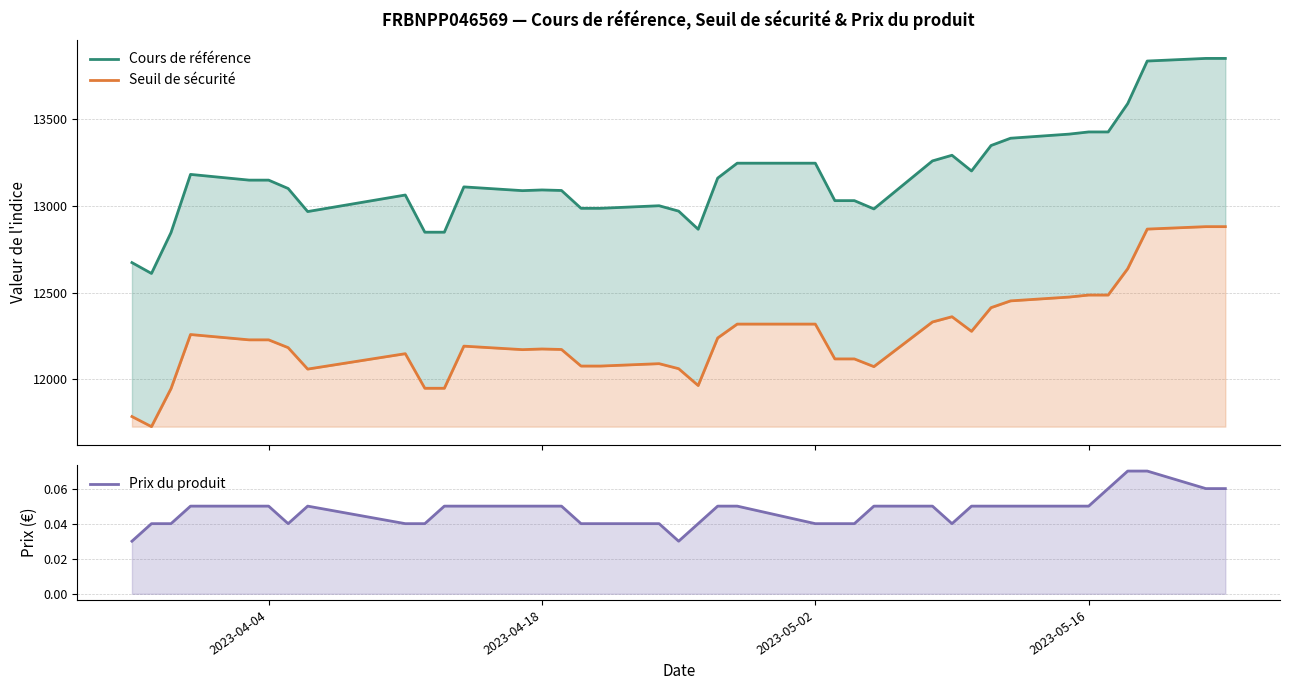

Which series has the largest total across all categories?

Cours de référence